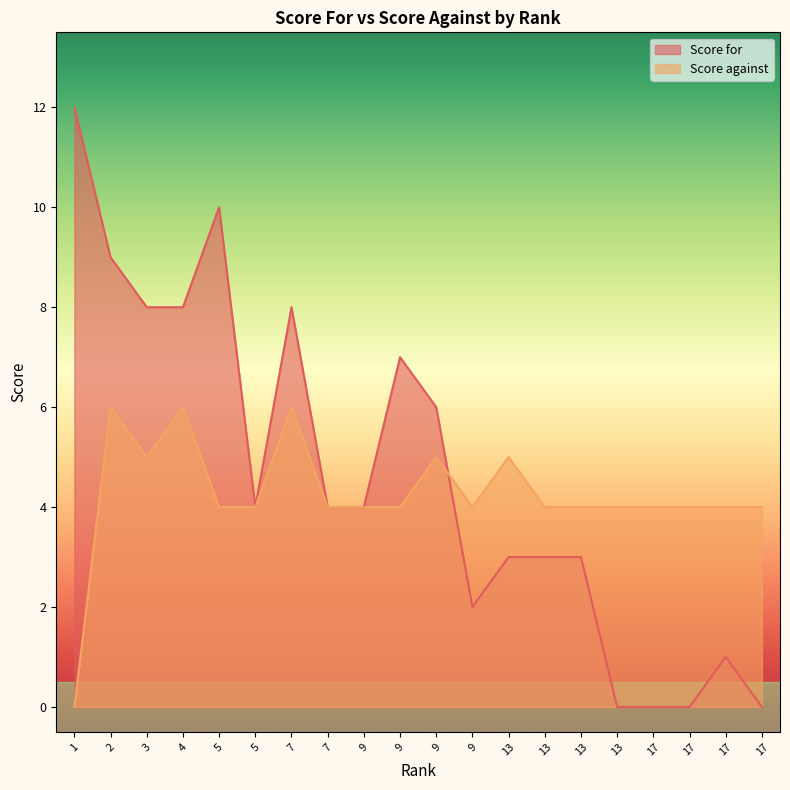

How many times do Score for and Score against cross each other?

1